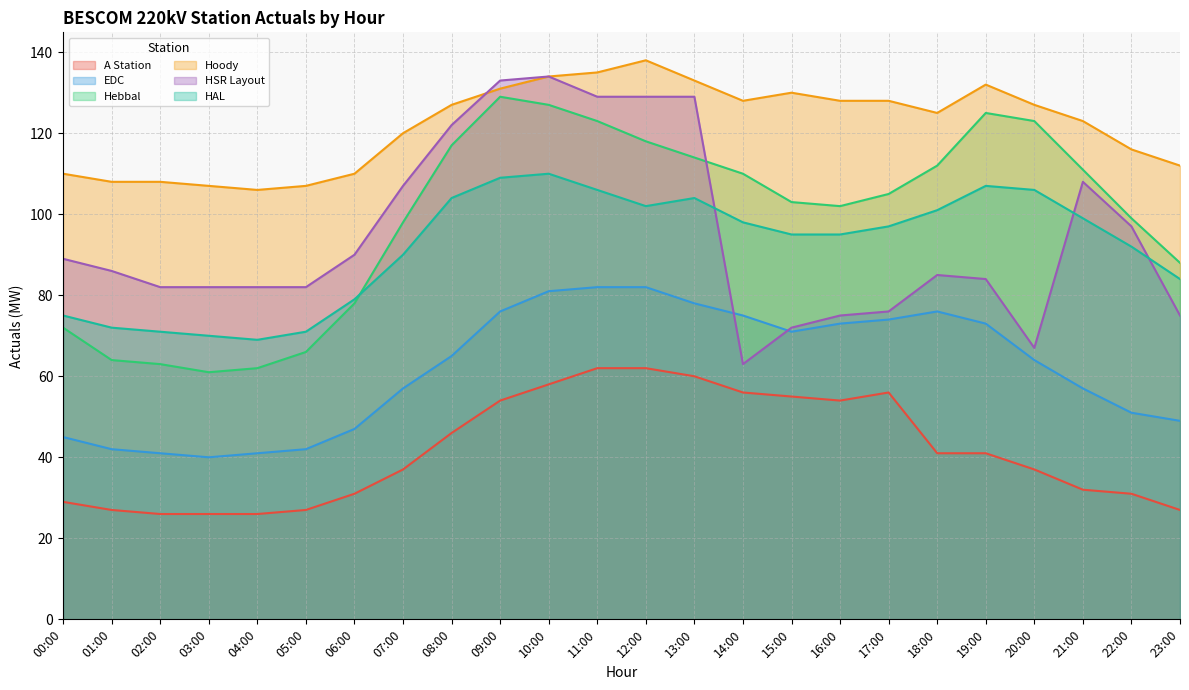

Read the Hebbal value at 01:00.

64